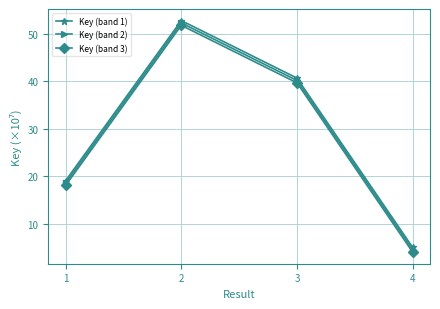

Does the chart display data point markers on the line(s)?

Yes